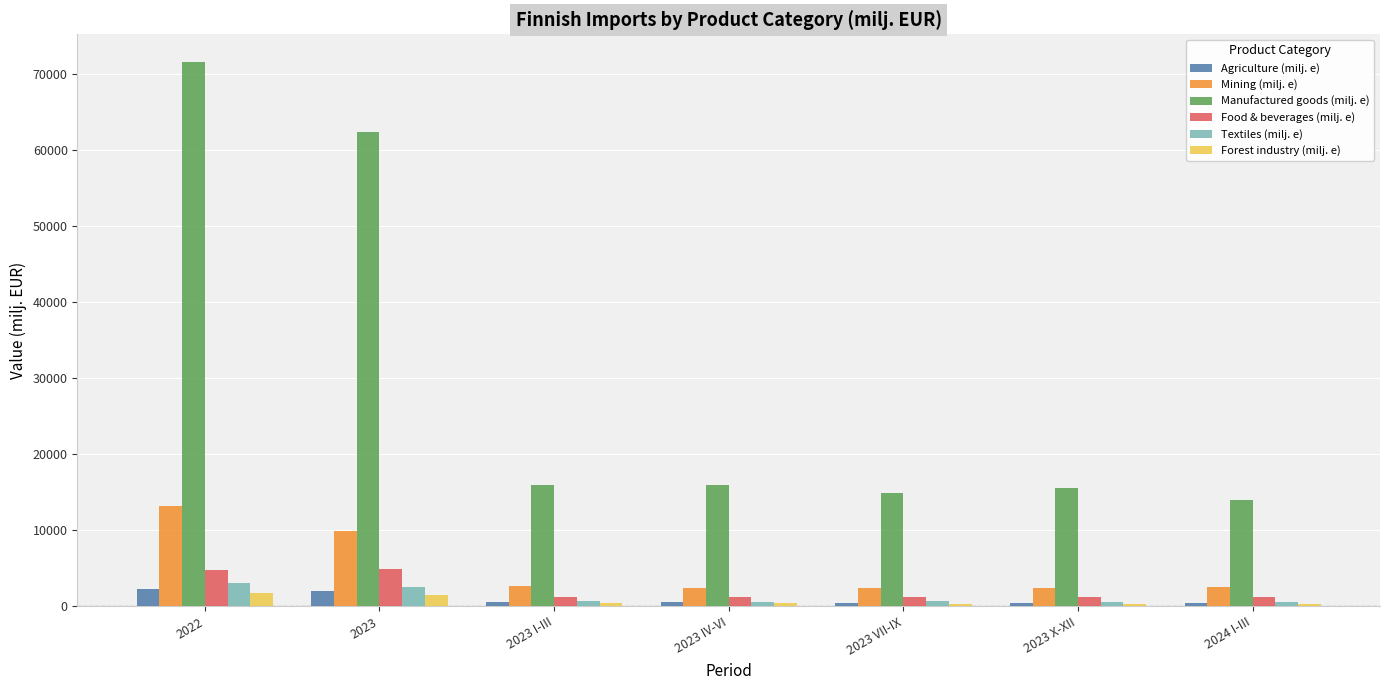

What is the sum of all Mining (milj. e) values?

35538.2